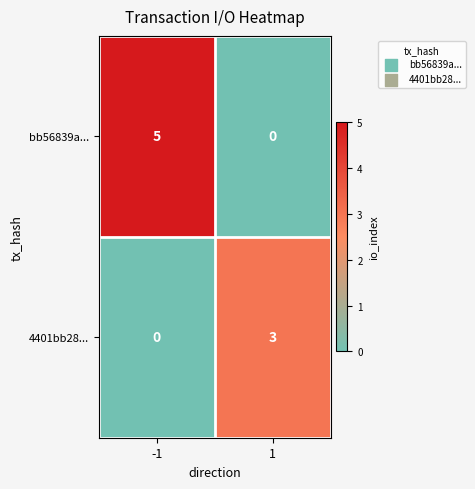

The value of 4401bb28... at -1 is -2. True or false?

False